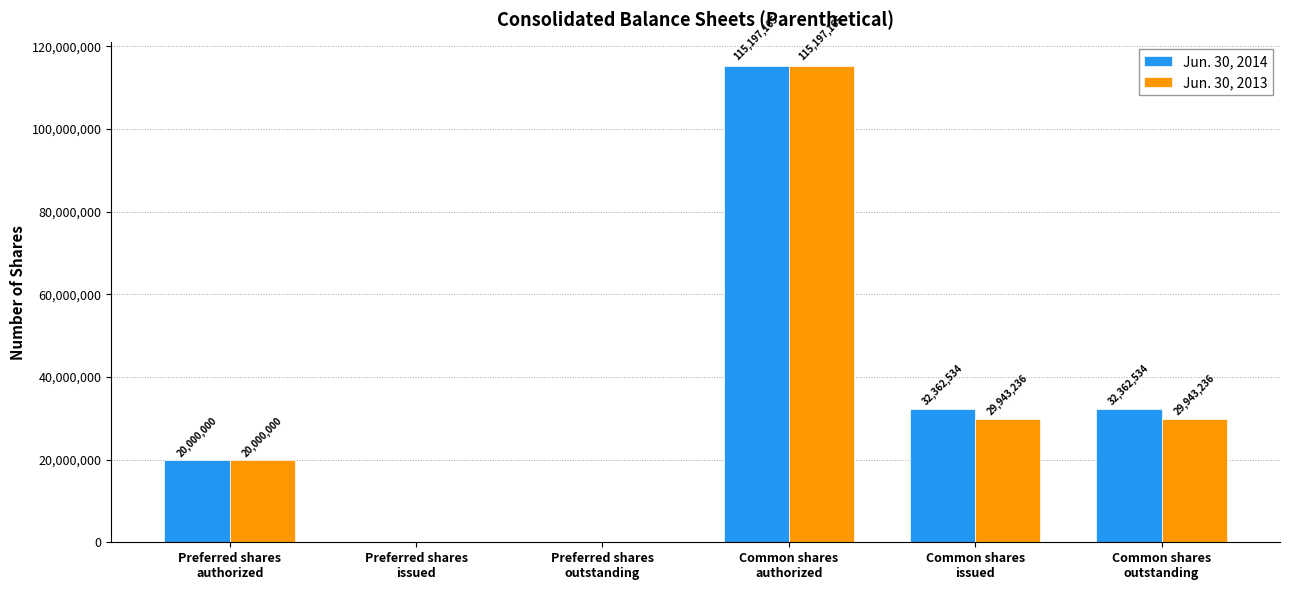

Reading left to right, list all the values displayed in this chart.

Jun. 30, 2014: 20000000	0	0	115197165	32362534	32362534
Jun. 30, 2013: 20000000	0	0	115197165	29943236	29943236